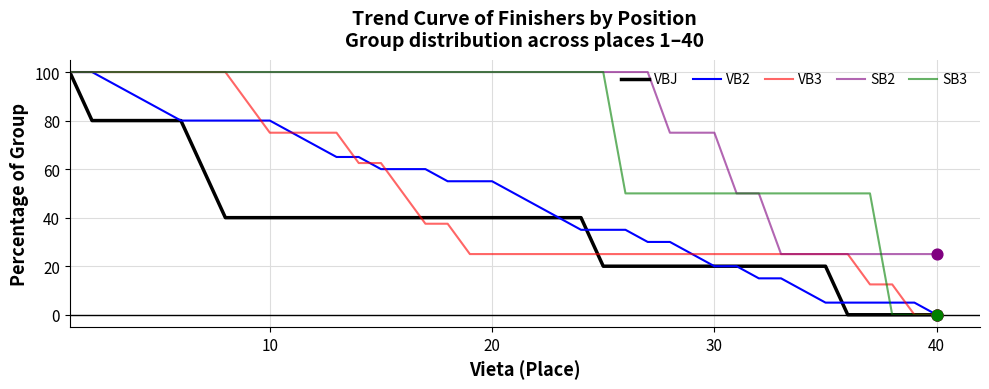

Which series has the largest total across all categories?

SB2